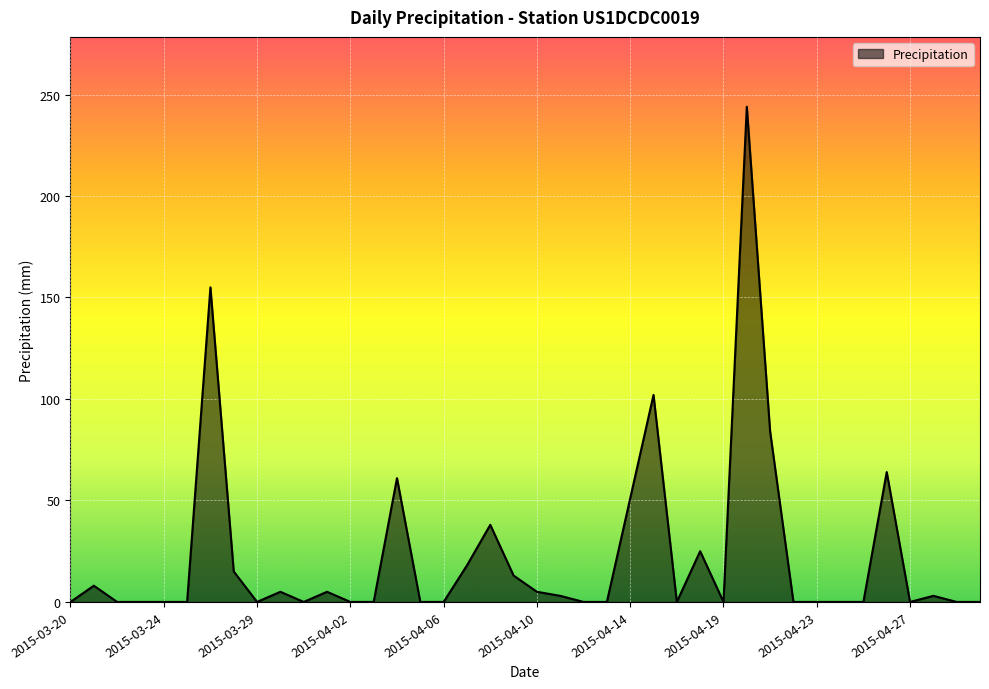

What is the maximum value shown in the chart?

244